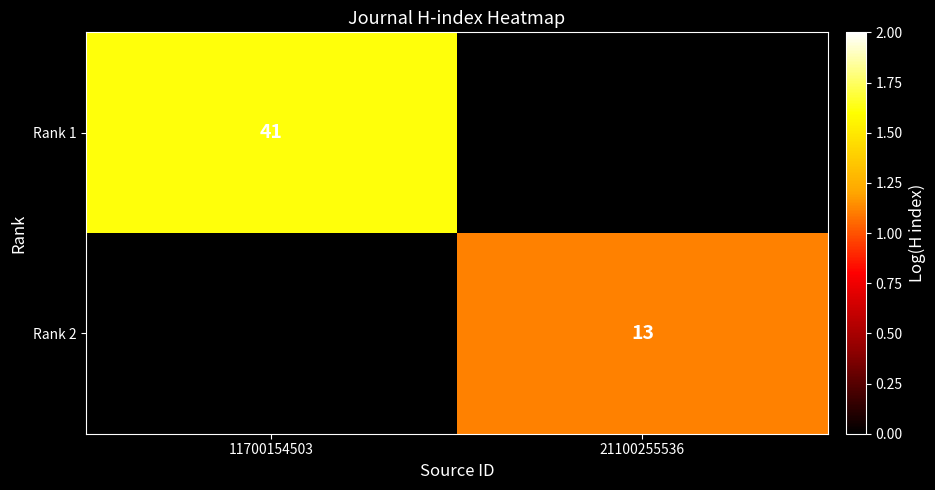

Between 21100255536 and 11700154503, which is larger?

11700154503